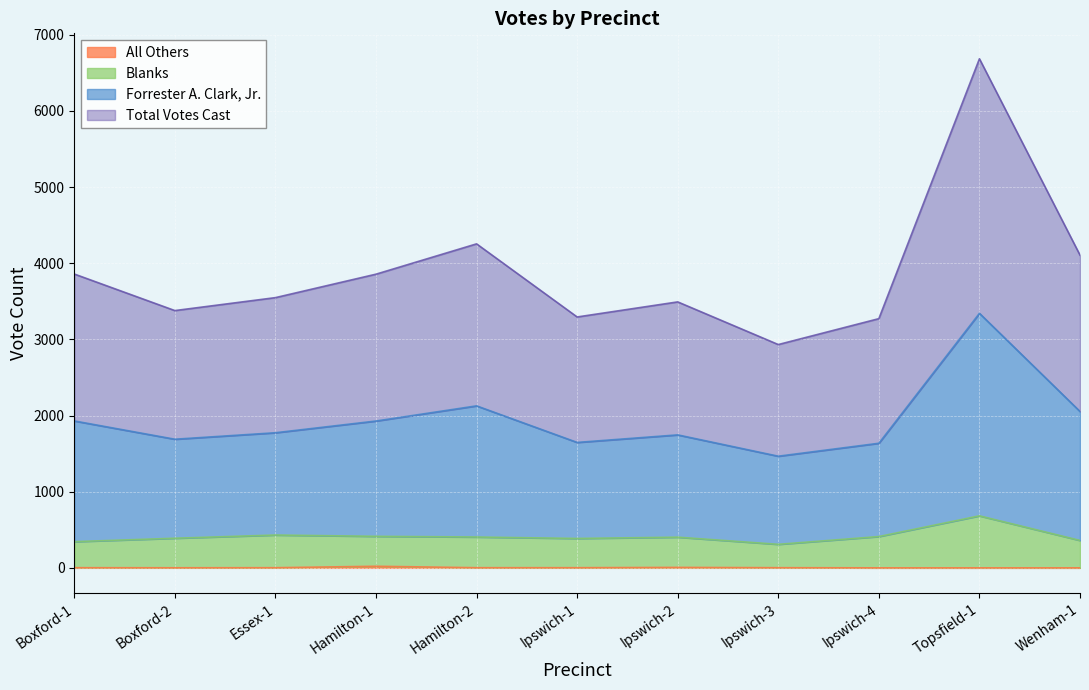

True or false: Total Votes Cast and All Others intersect in this chart.

False